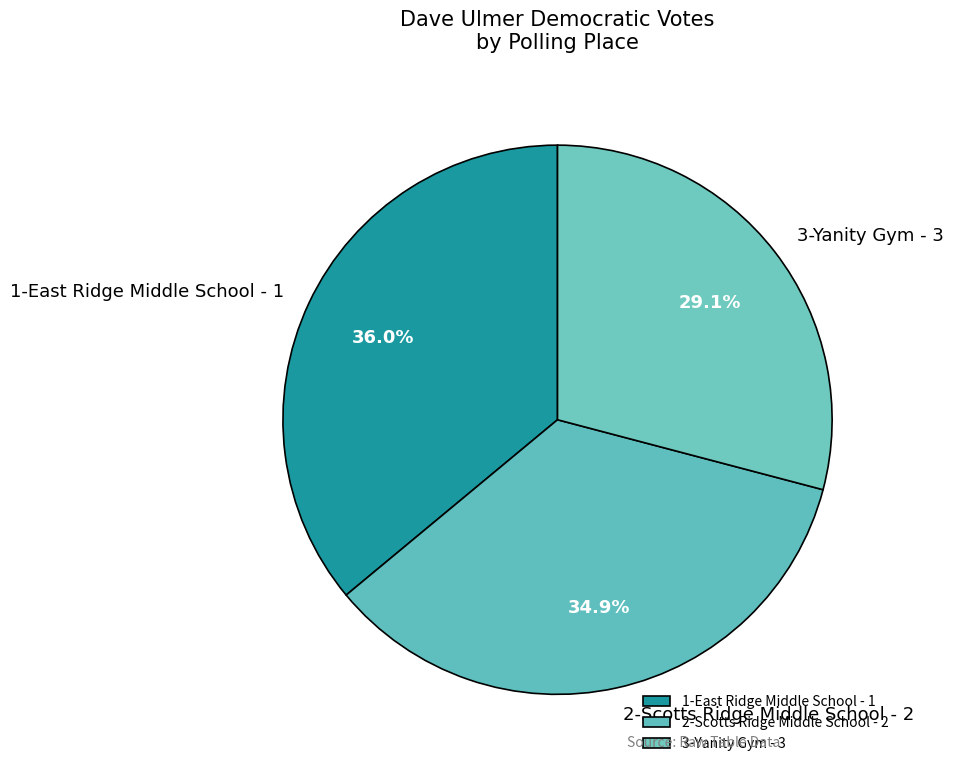

Is the sum of 3-Yanity Gym - 3 and 2-Scotts Ridge Middle School - 2 greater than half?

Yes